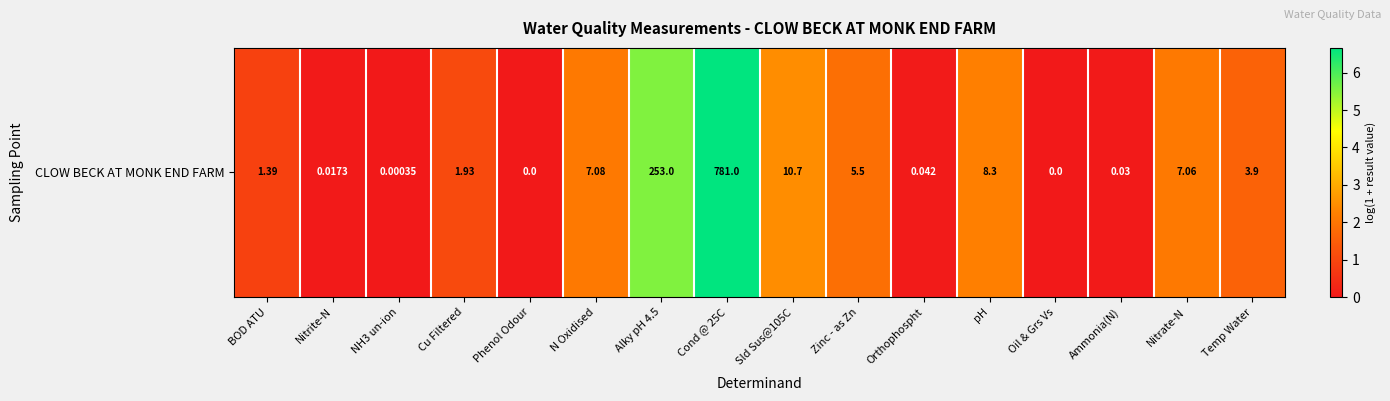

What is the average value?

1.7